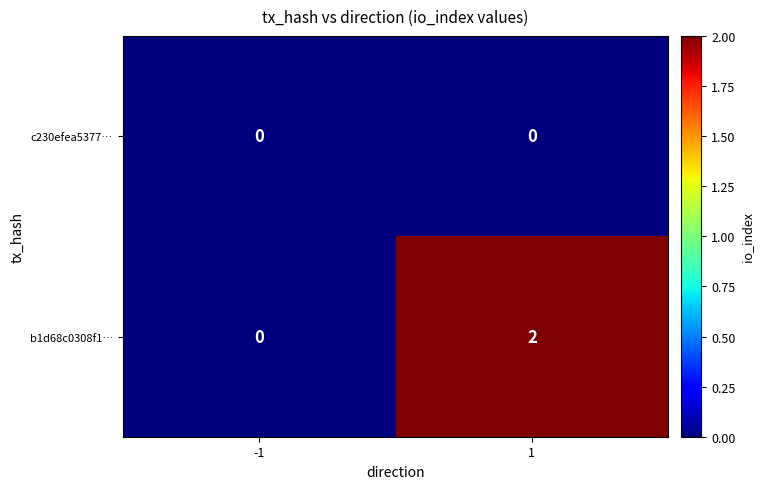

List the series in order of their overall mean, lowest first.

c230efea5377…, b1d68c0308f1…